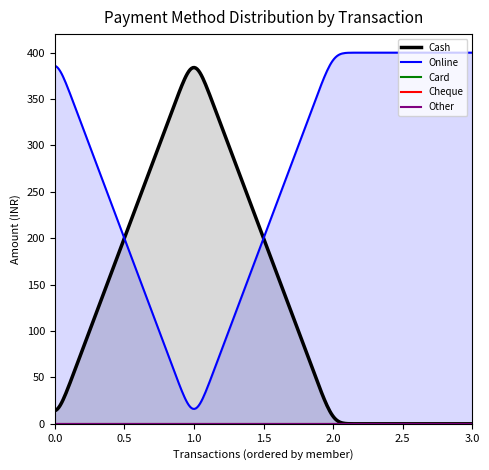

True or false: Other has more than 2 points higher than both neighbors.

False